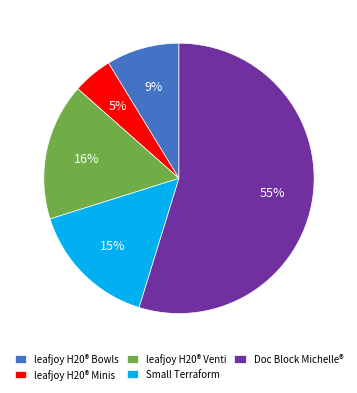

To the nearest percent, what portion does Small Terraform represent?

15%